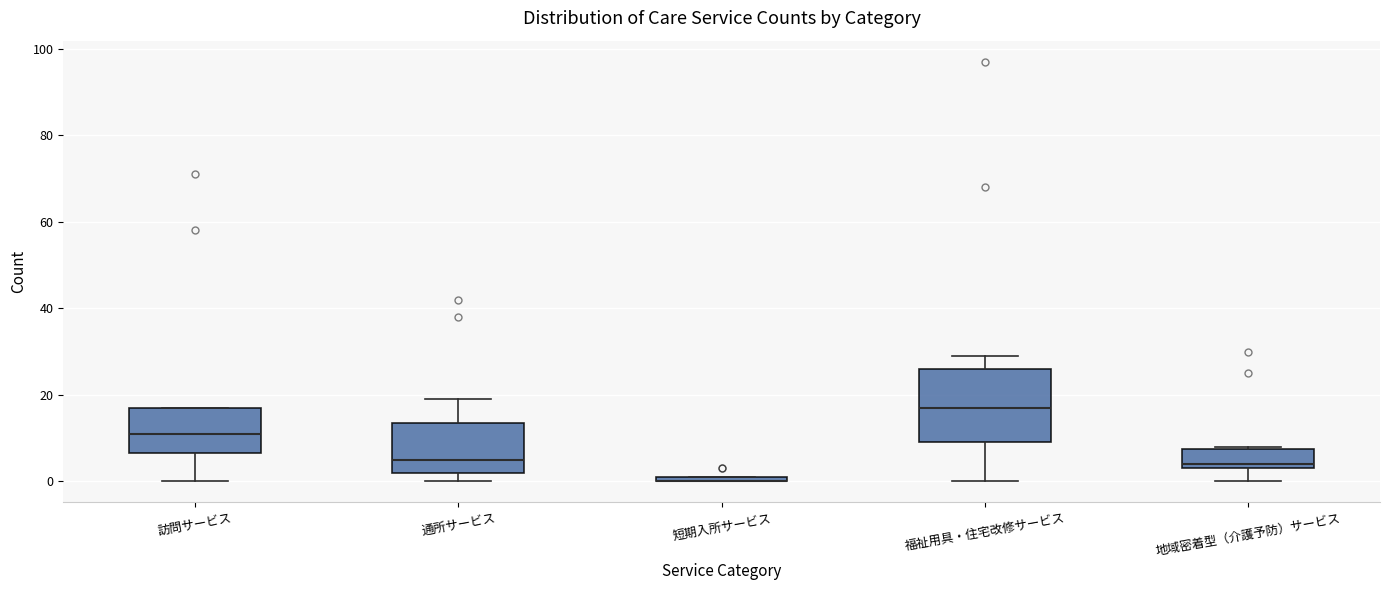

Comparing the boxes themselves (not the whiskers), which one is the tallest?

福祉用具・住宅改修サービス